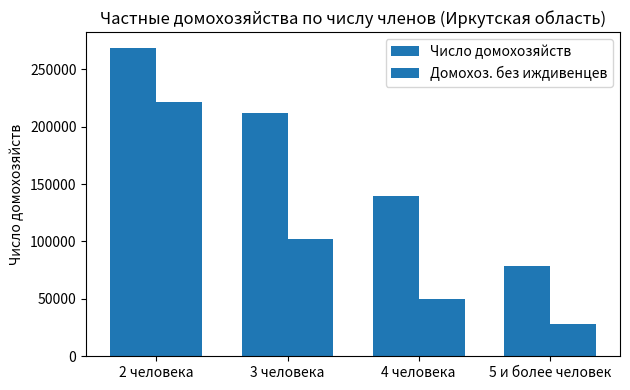

How many values in the Число домохозяйств series are below 211907?

2